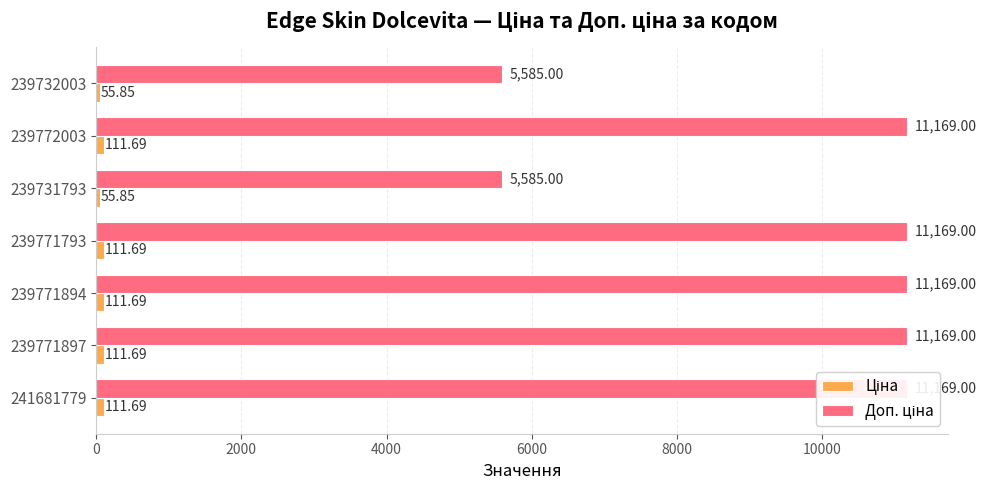

What is the value of the Ціна bar at the 4th from the left?

111.7